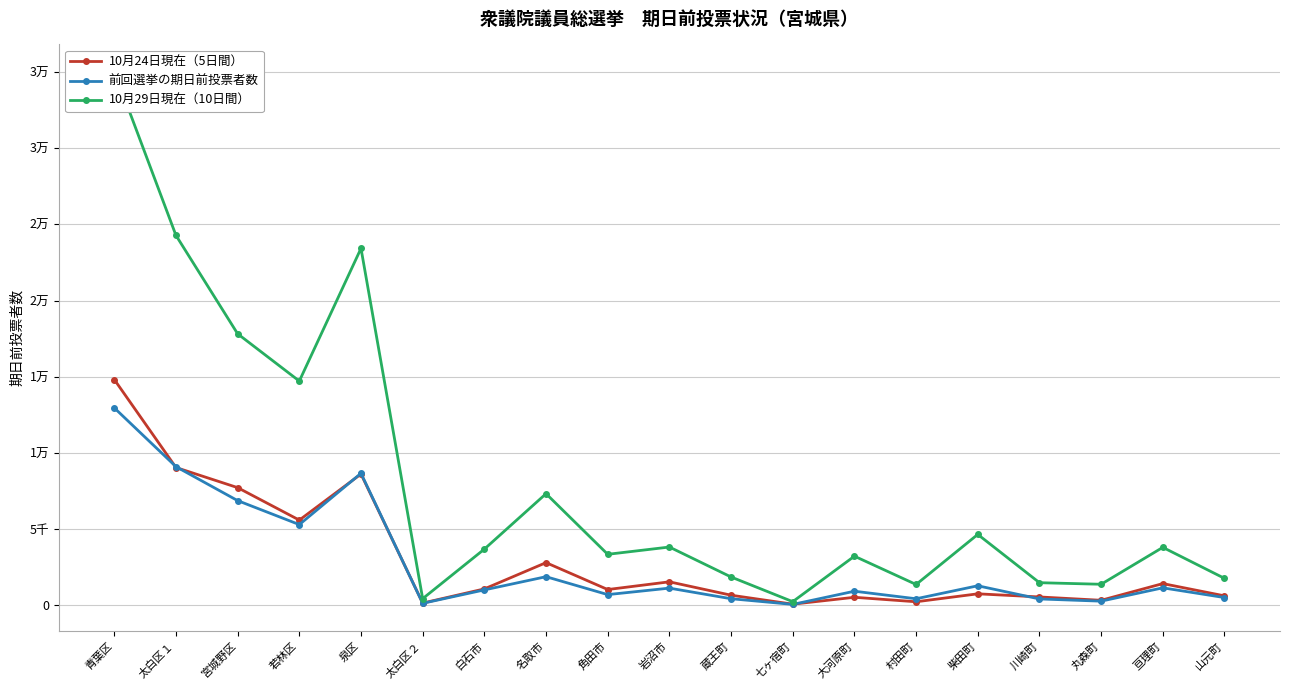

What is the highest value of the 10月29日現在（10日間） series?

35062